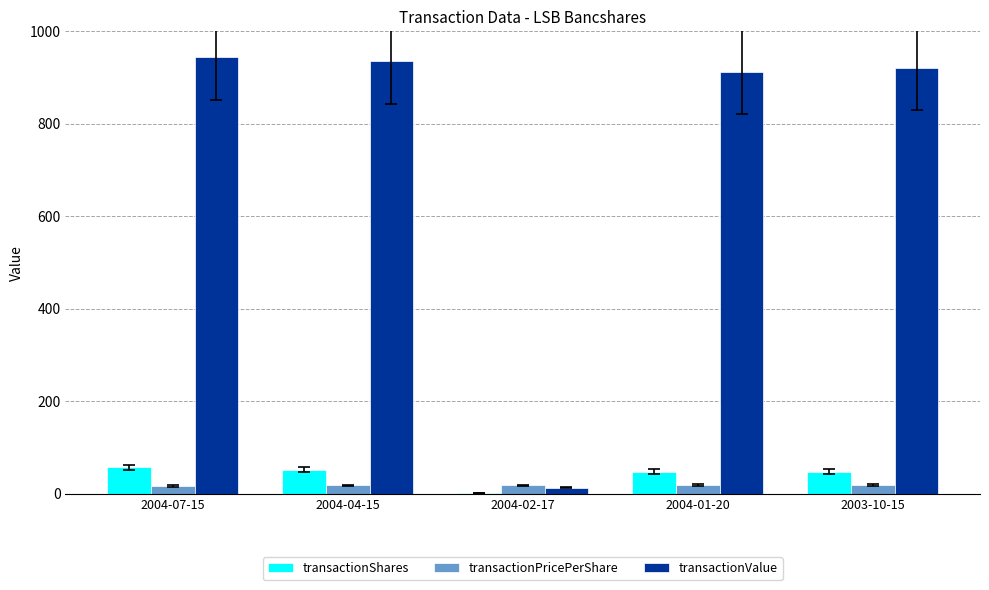

What is the sum of all transactionShares values?

206.0